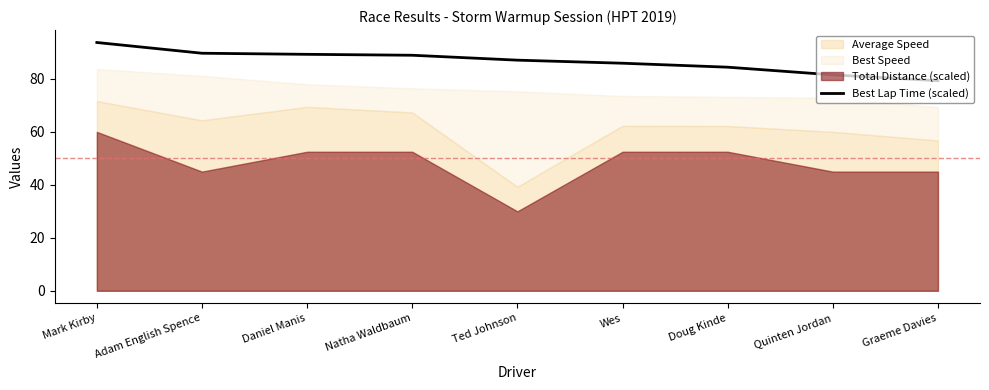

What is the approximate value of Best Lap Time (scaled) at Quinten Jordan?

81.5